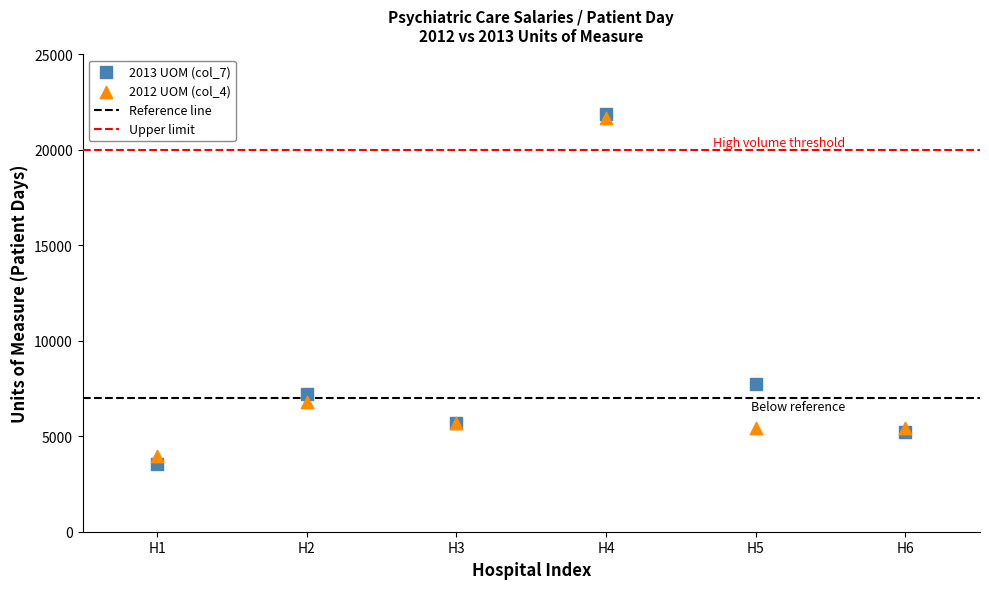

In the 2012 UOM (col_4) series, what Y value is closest to 12806?

6797